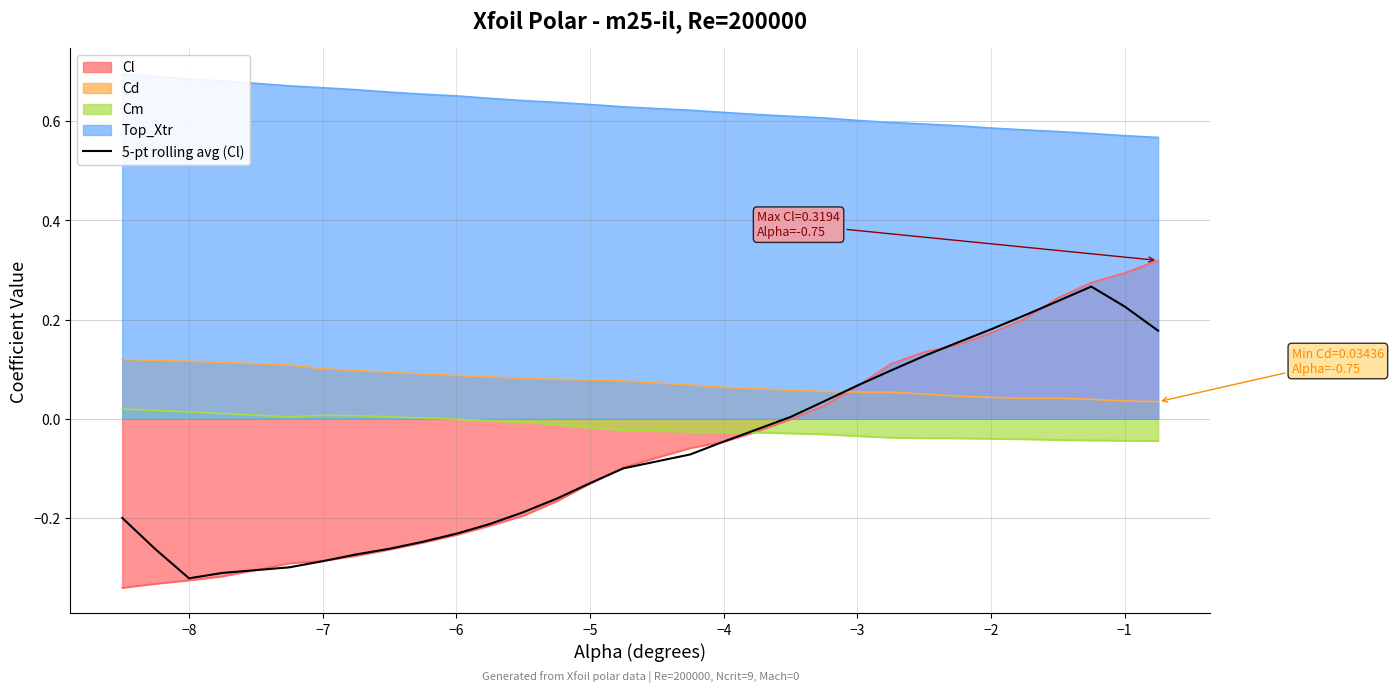

True or false: Cl and Cd intersect in this chart.

True